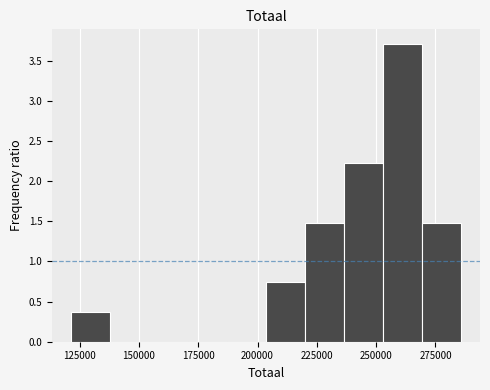

Read against the x-axis, roughly where is the centre of the tallest bar?

260000